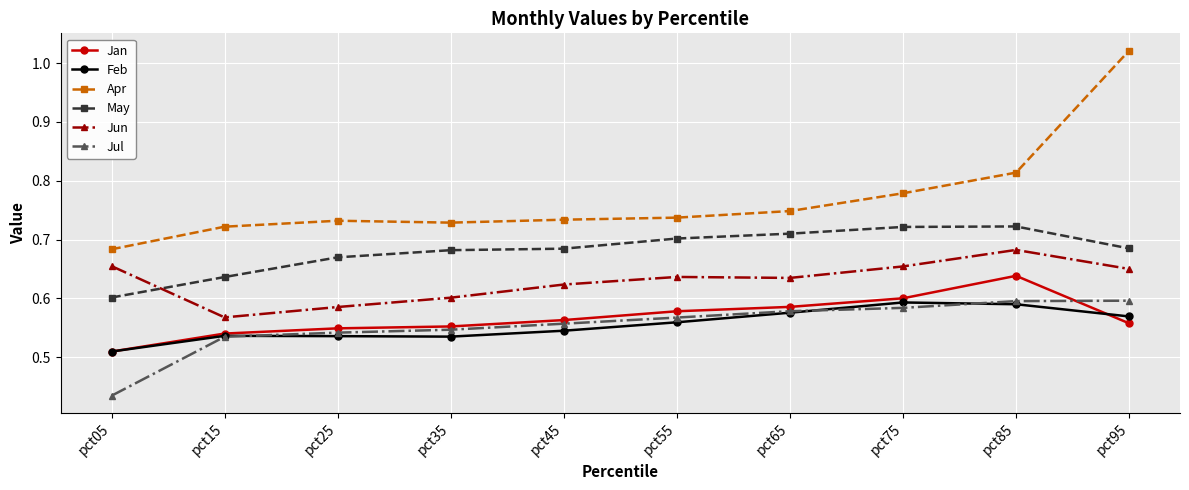

At which label does Apr reach its peak?

pct95